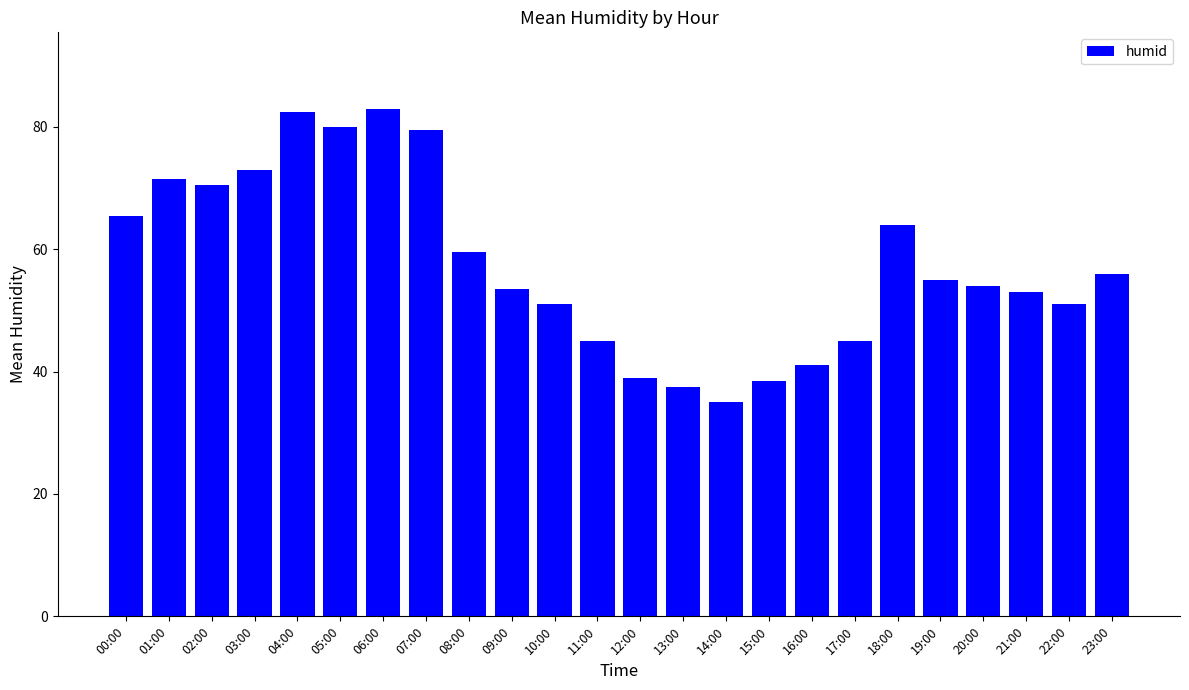

What is the change in value from 12:00 to 20:00?

+15.0